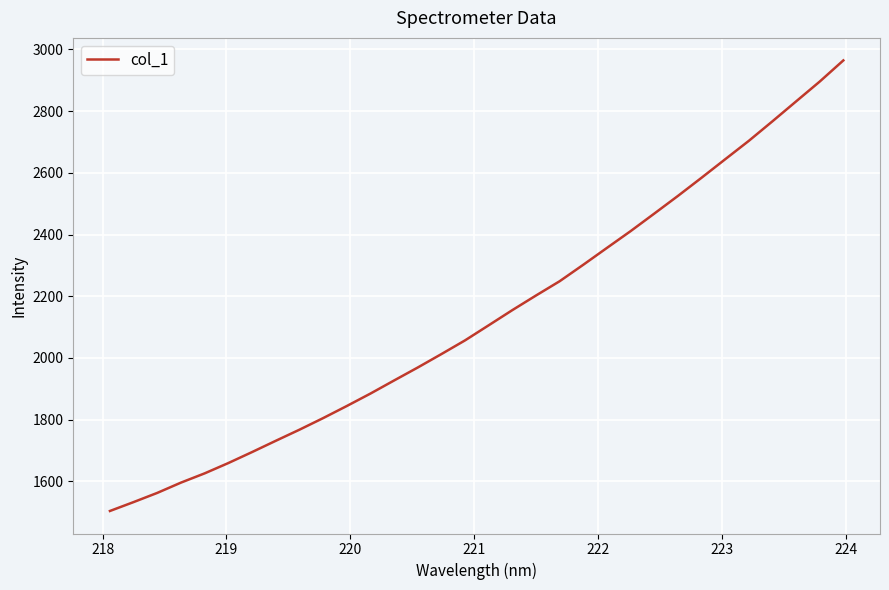

Does the chart display data point markers on the line(s)?

No